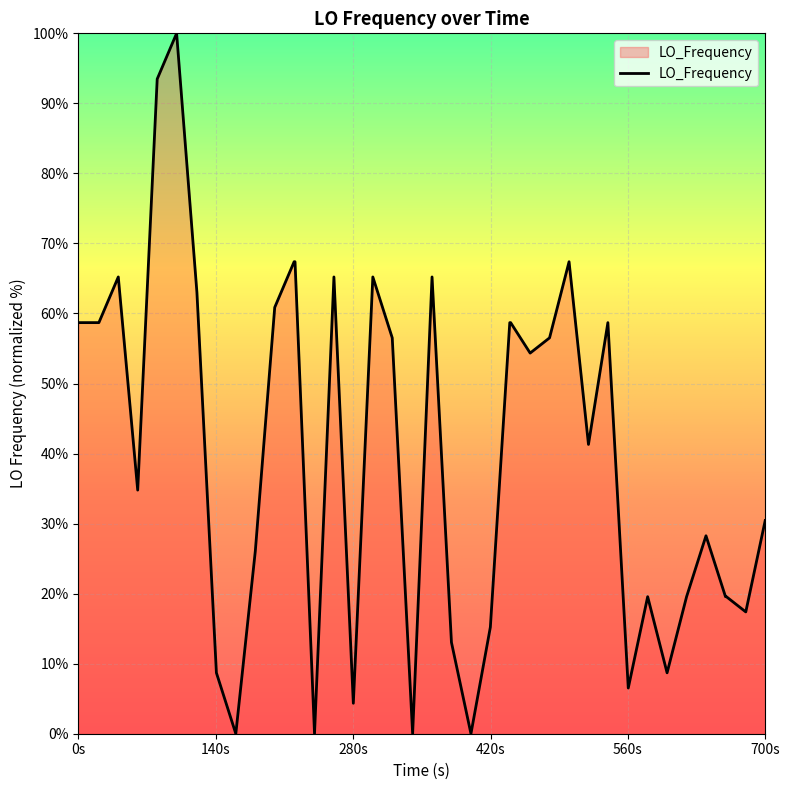

What is the greatest value displayed?

100.0